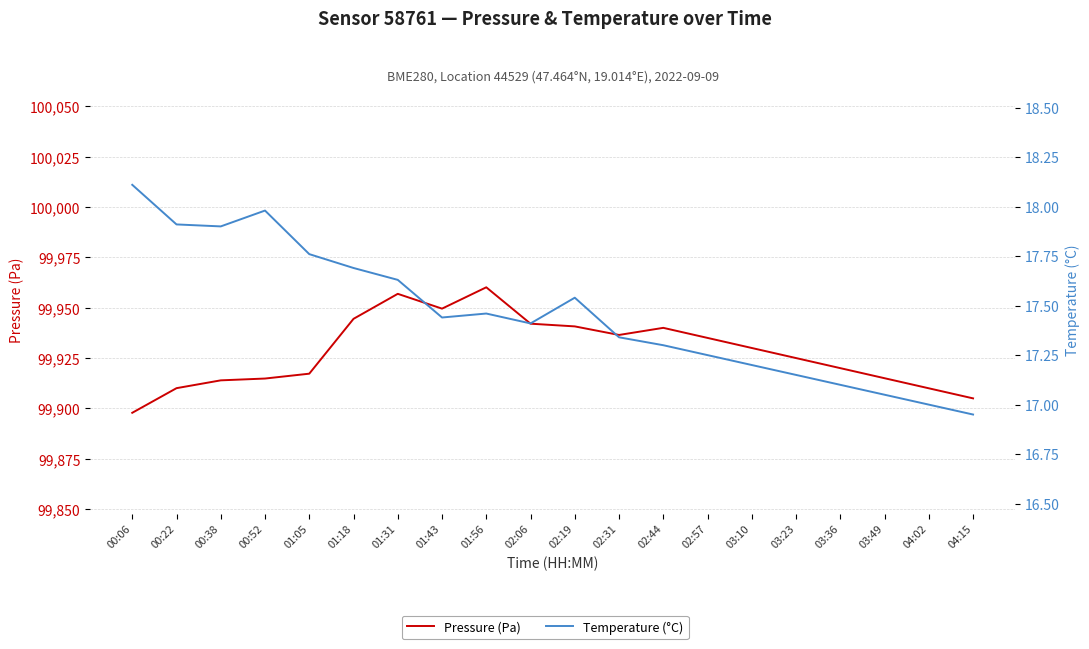

Reading right to left, list all the values displayed in this chart.

Pressure (Pa): 04:15=99905.0	04:02=99910.0	03:49=99915.0	03:36=99920.0	03:23=99925.0	03:10=99930.0	02:57=99935.0	02:44=99940.0	02:31=99936.5	02:19=99940.7	02:06=99942.1	01:56=99960.1	01:43=99949.5	01:31=99956.9	01:18=99944.5	01:05=99917.2	00:52=99914.8	00:38=99913.9	00:22=99910.1	00:06=99897.8
Temperature (°C): 04:15=16.9	04:02=17.0	03:49=17.1	03:36=17.1	03:23=17.1	03:10=17.2	02:57=17.2	02:44=17.3	02:31=17.3	02:19=17.5	02:06=17.4	01:56=17.5	01:43=17.4	01:31=17.6	01:18=17.7	01:05=17.8	00:52=18.0	00:38=17.9	00:22=17.9	00:06=18.1